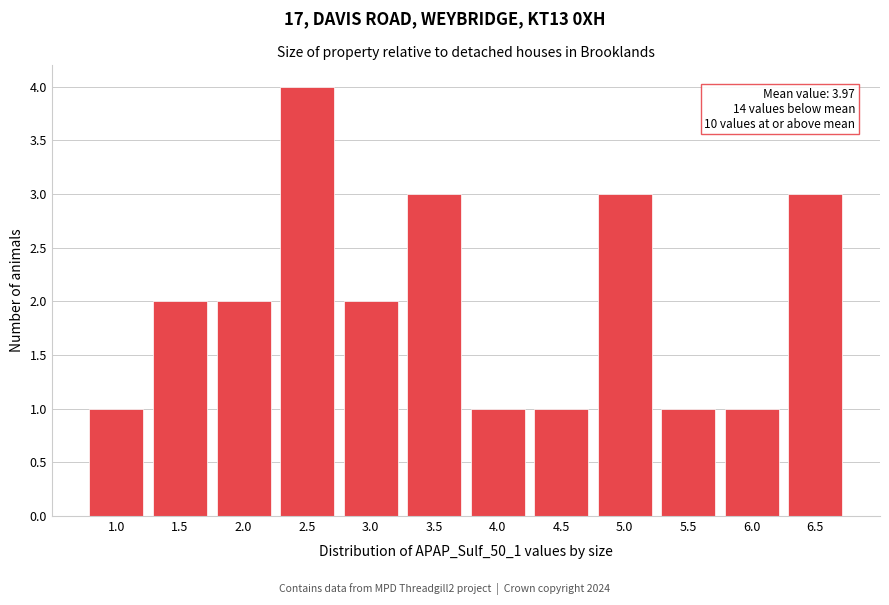

Reading right to left, transcribe all the data shown in this chart.

3	1	1	3	1	1	3	2	4	2	2	1